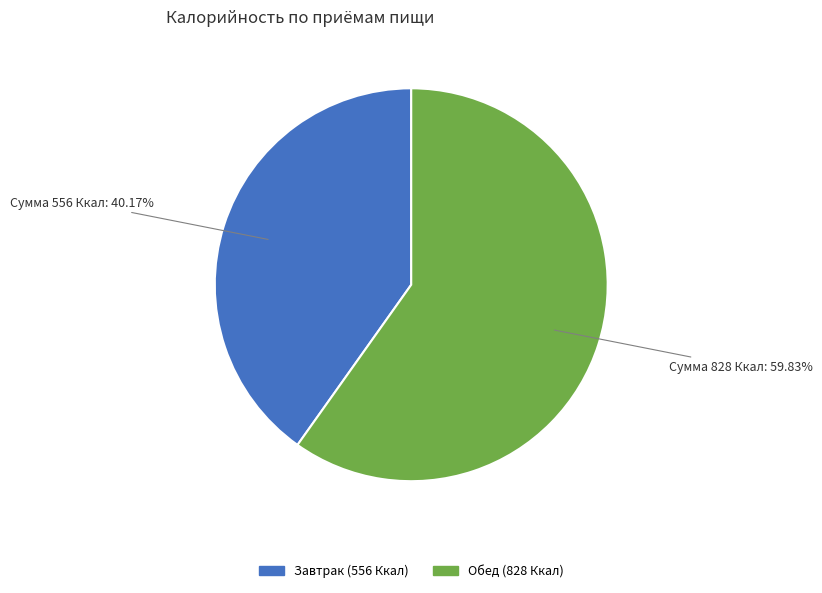

Which slice is the largest?

Обед